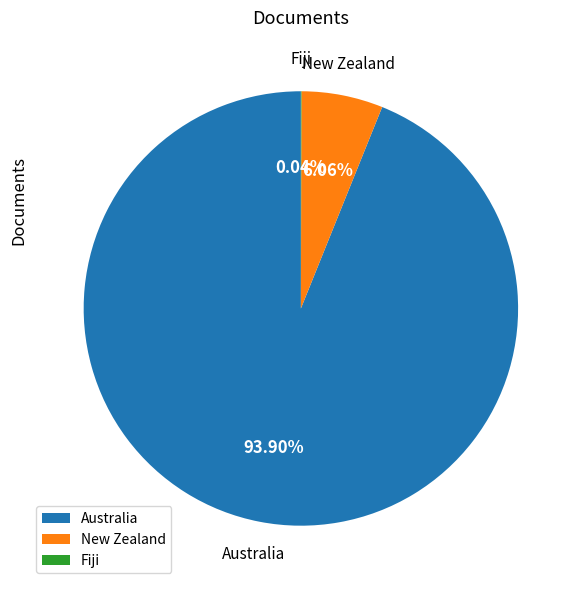

To the nearest percent, what portion does Australia represent?

94%